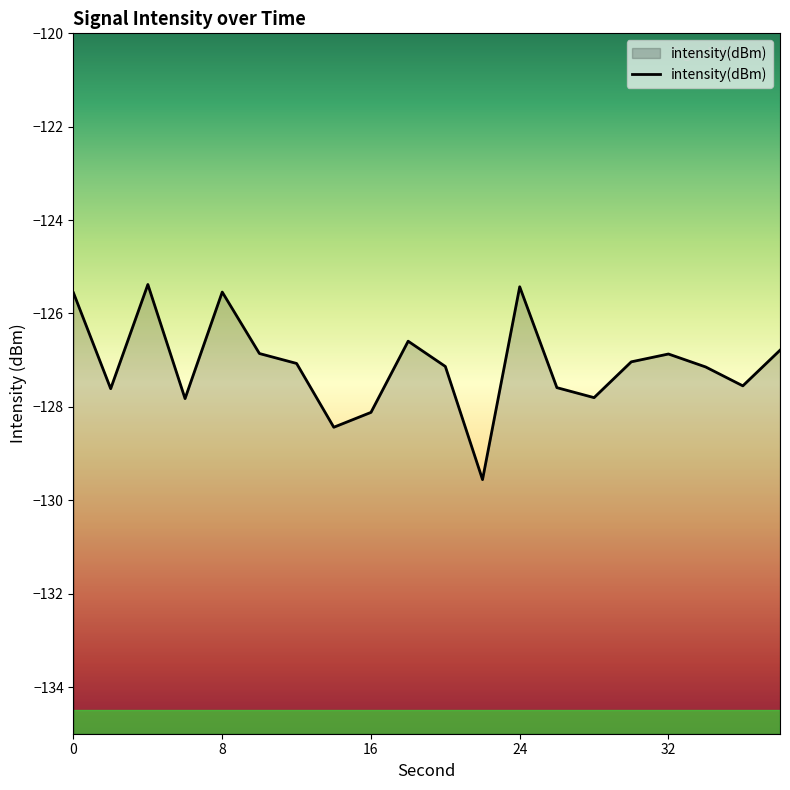

True or false: the data shows -125.5 at 8.

True